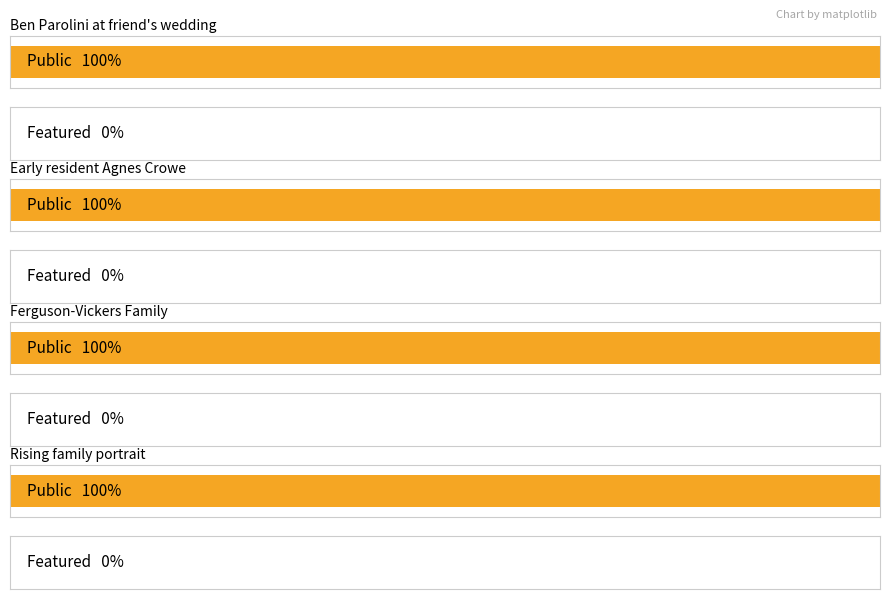

Which category has the highest value in the featured series?

Ben Parolini at friend's wedding